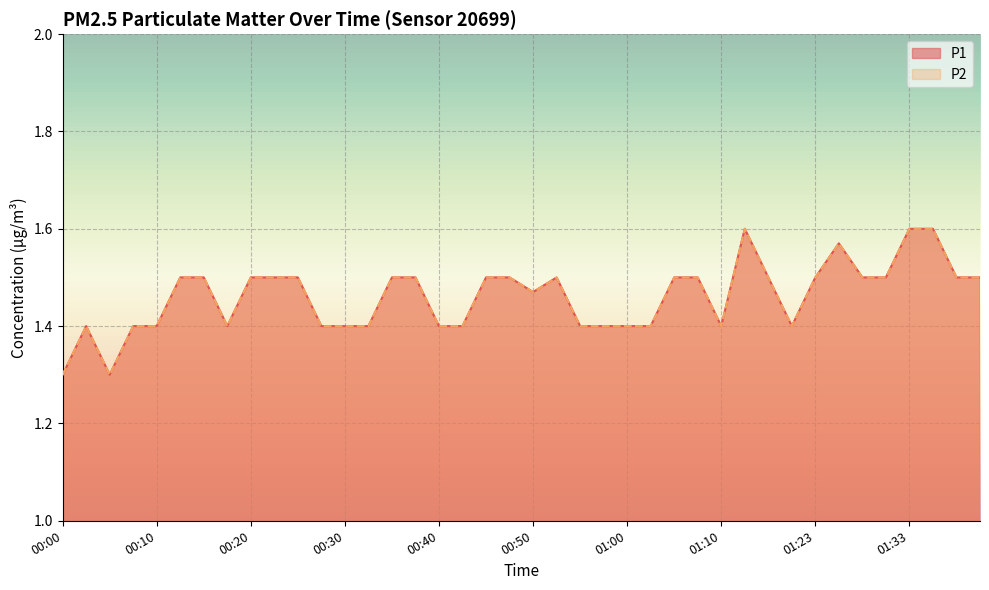

How many data points does each series have?

40